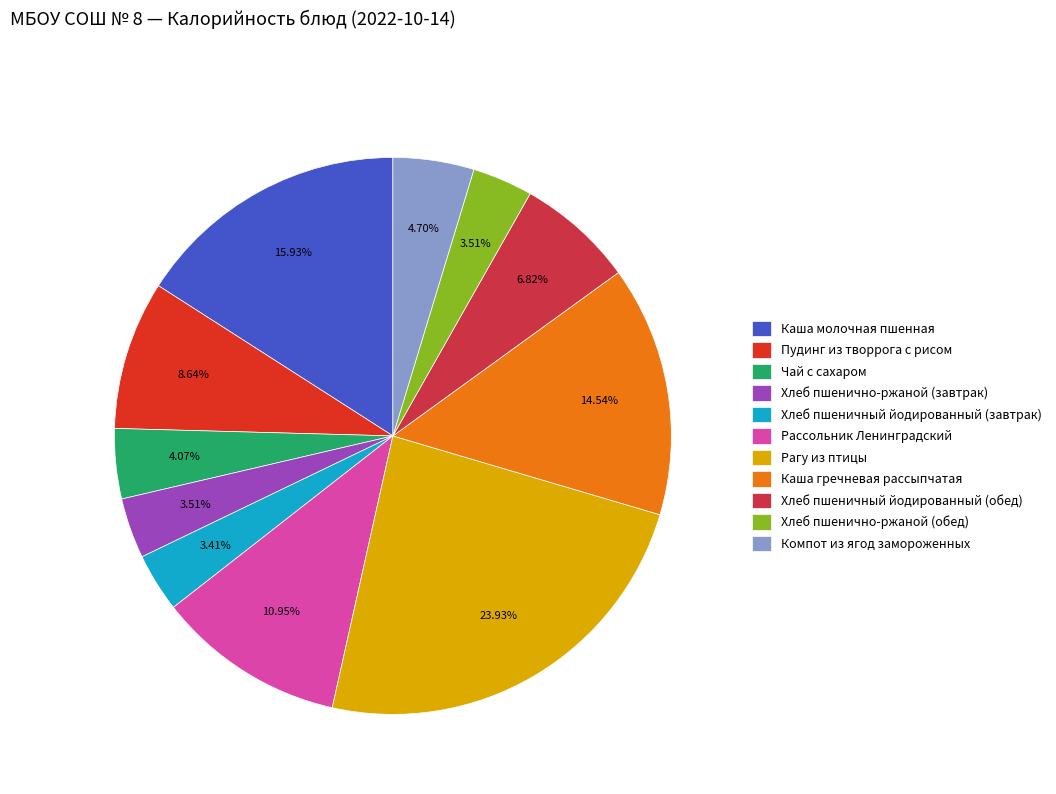

To the nearest percent, what portion does Хлеб пшеничный йодированный (завтрак) represent?

3%